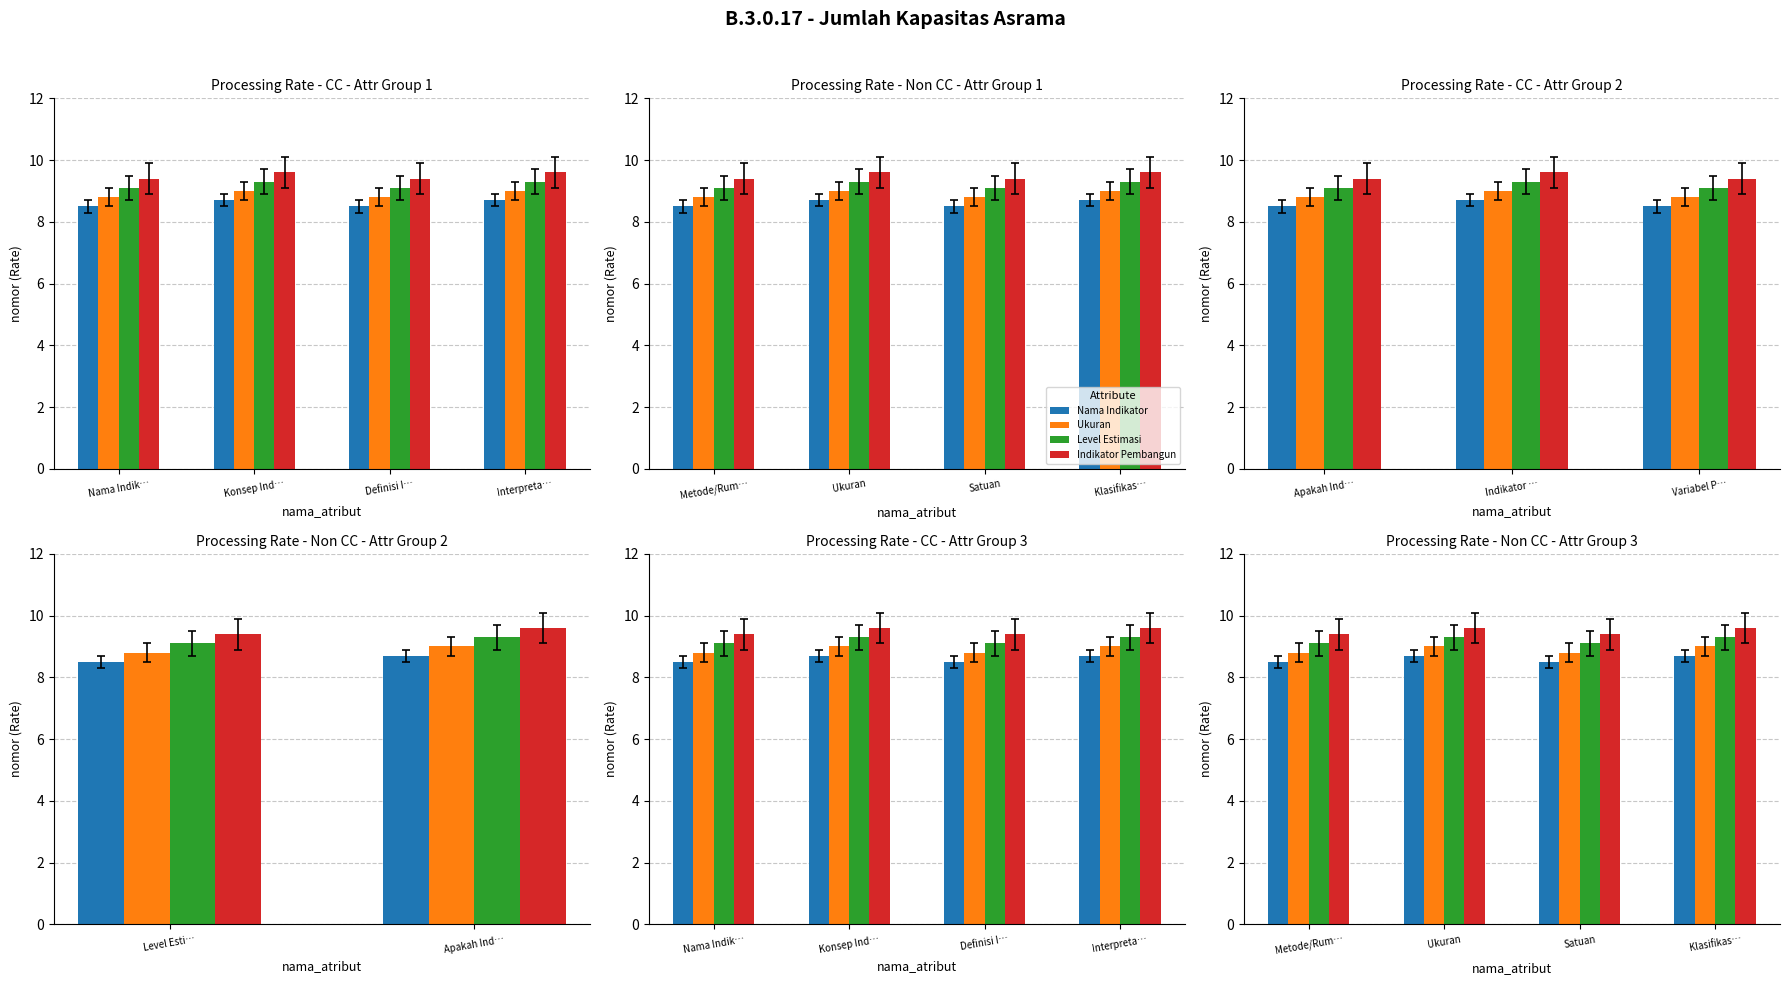

What is the approximate value of nomor_4 at Interpreta…?

9.6